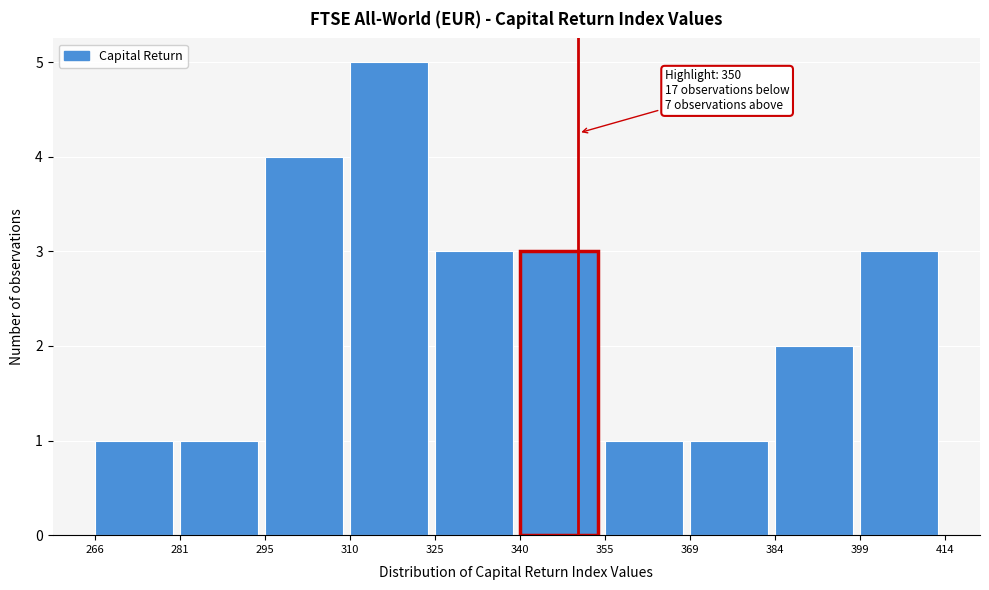

Which range on the x-axis has the tallest bar?

310 to 325